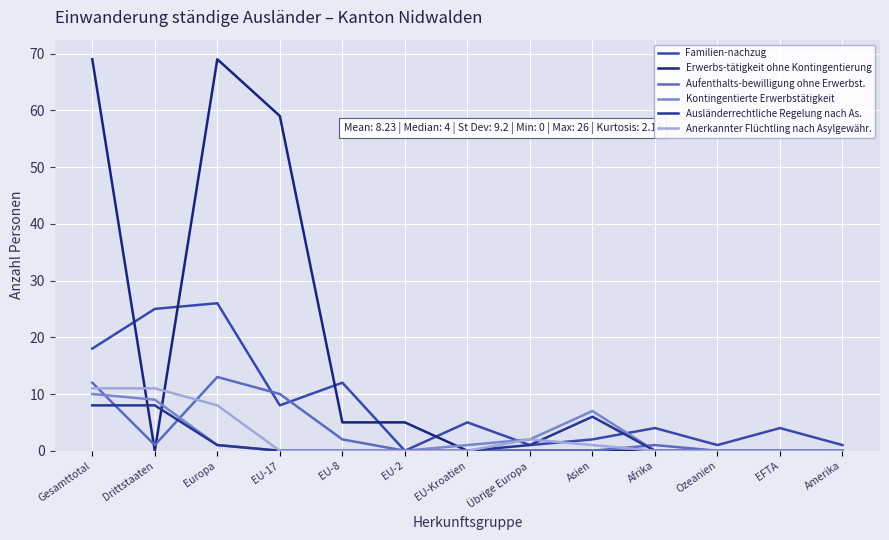

Where is the first local minimum for Familien-nachzug?

EU-17